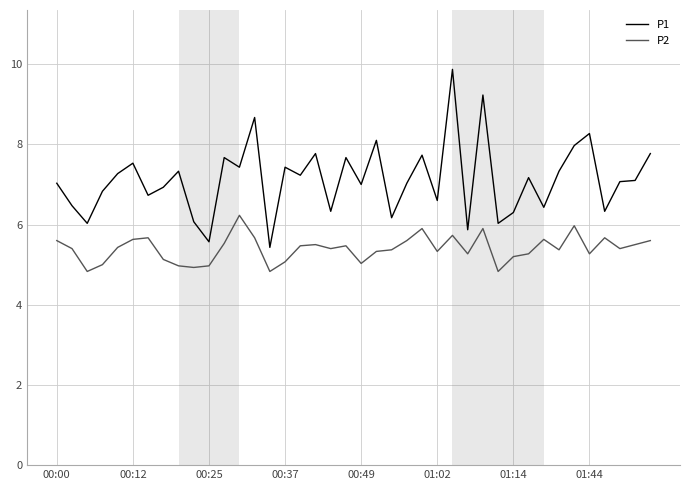

What is the sum of all P1 values?

284.8